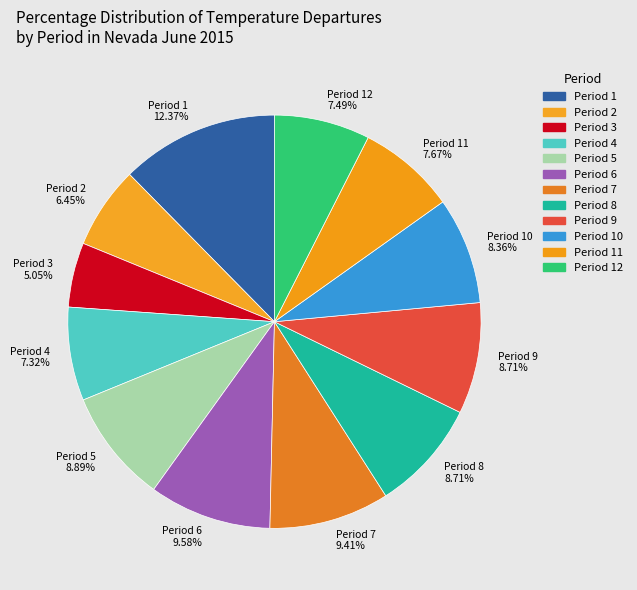

Approximately how many times larger is the value at Period 1 compared to Period 8?

1.4